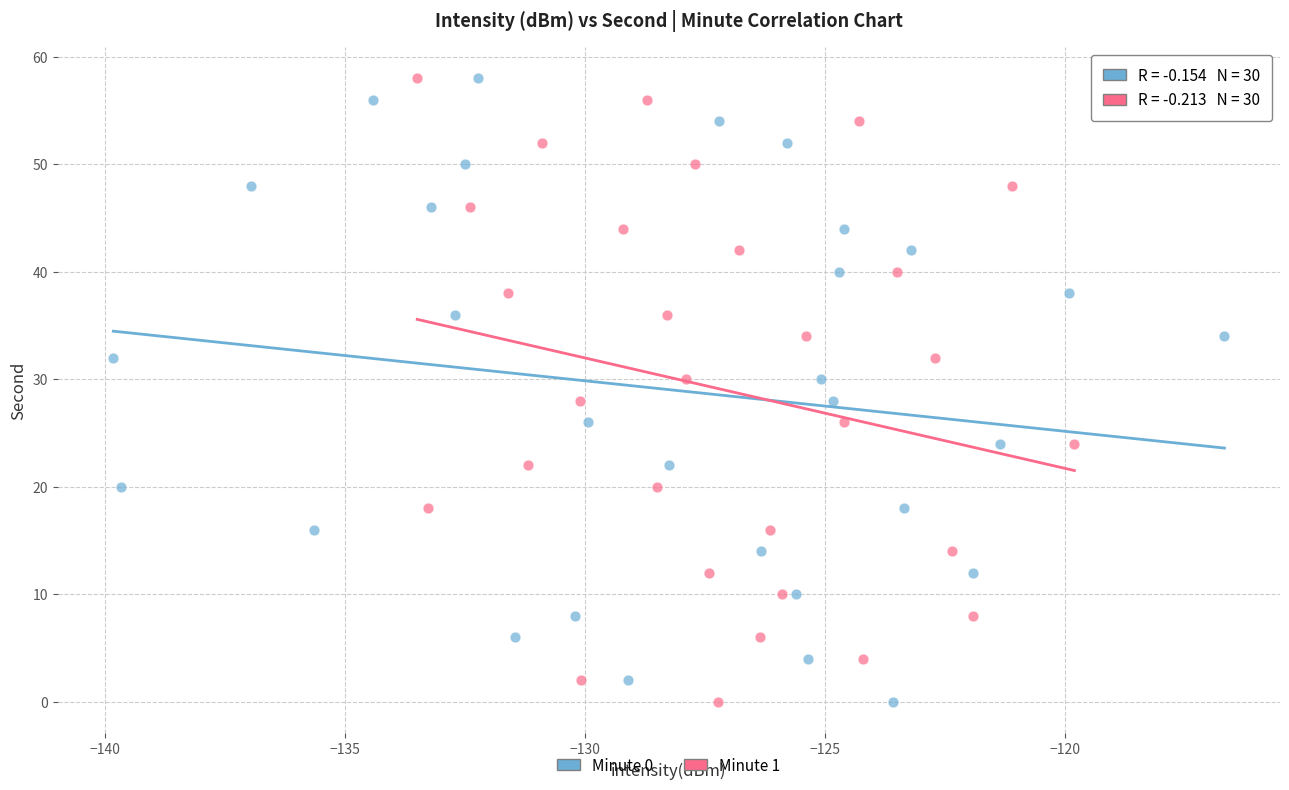

What are all the series names shown in the legend?

Minute 0, Minute 1